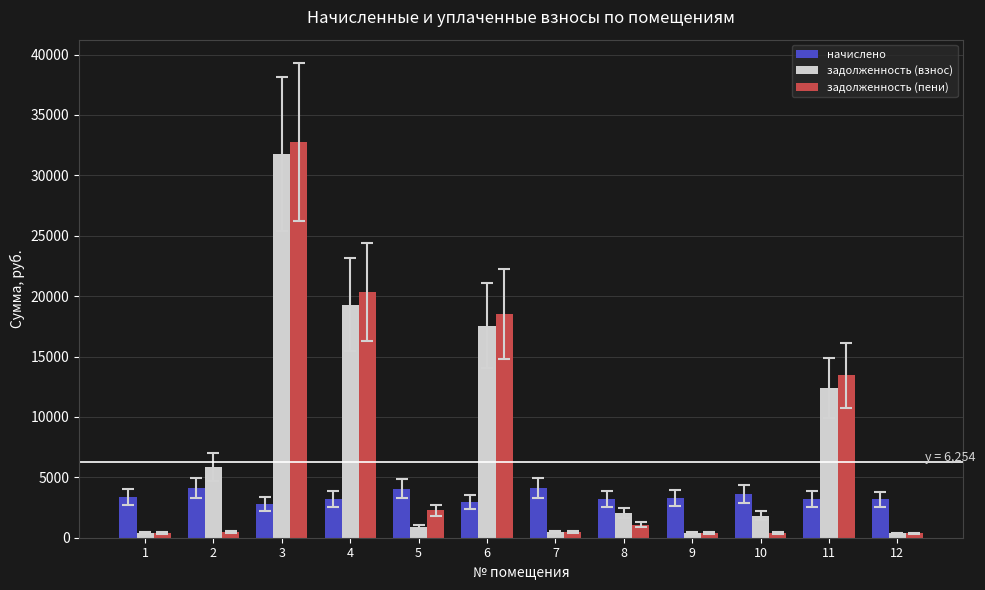

The задолженность (взнос) series shows 17568.0 at 6. True or false?

True